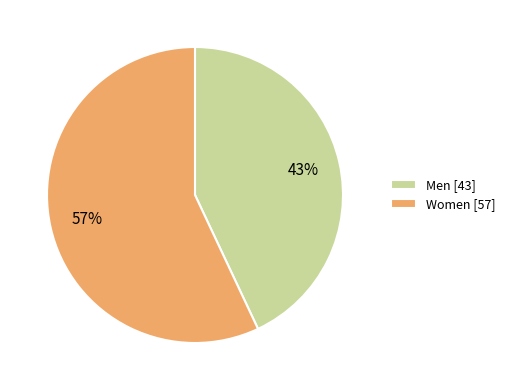

True or false: Men accounts for 43% of the total.

True